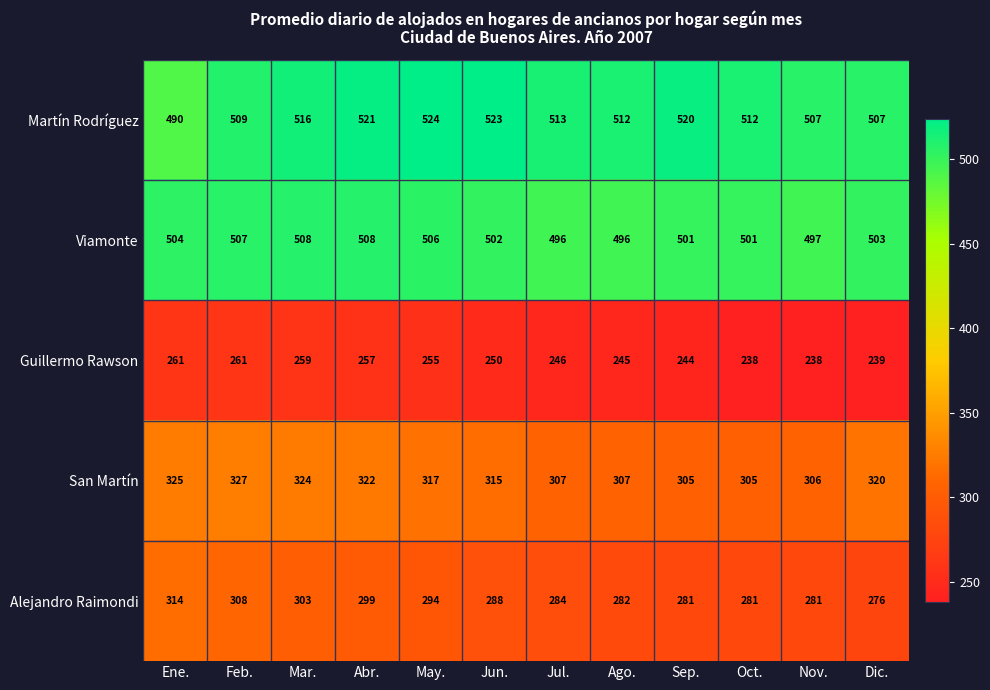

What is the difference between the maximum and minimum values in the San Martín series?

22